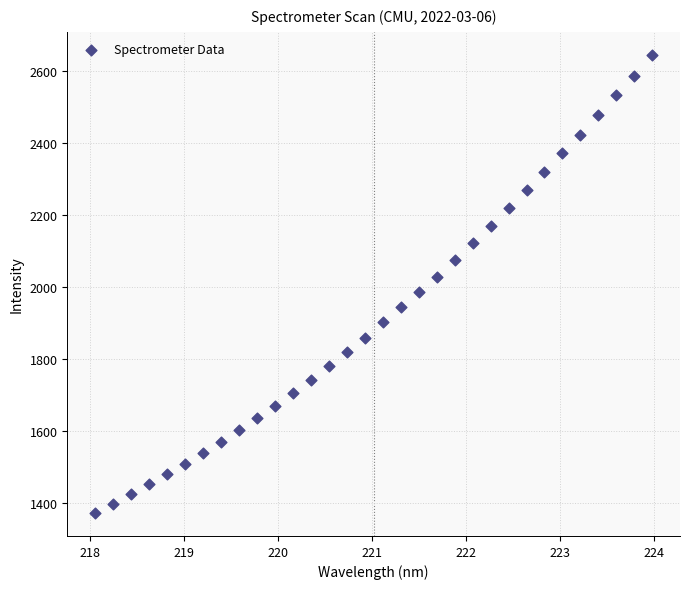

What is the range of X values (max minus min)?

5.9